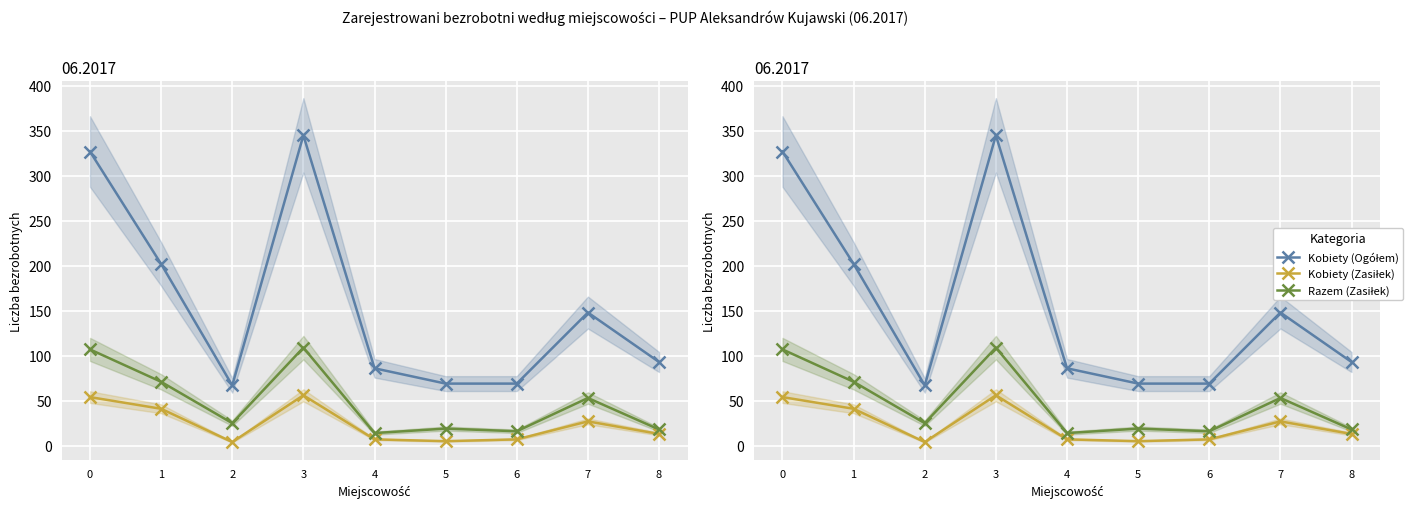

True or false: Kobiety (Ogółem) and Razem (Zasiłek) cross at least once.

False